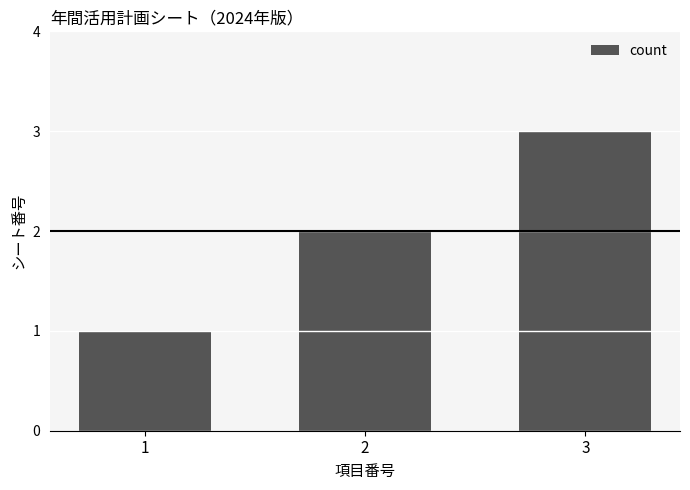

Reading left to right, what are all the values shown in this chart?

1=1	2=2	3=3